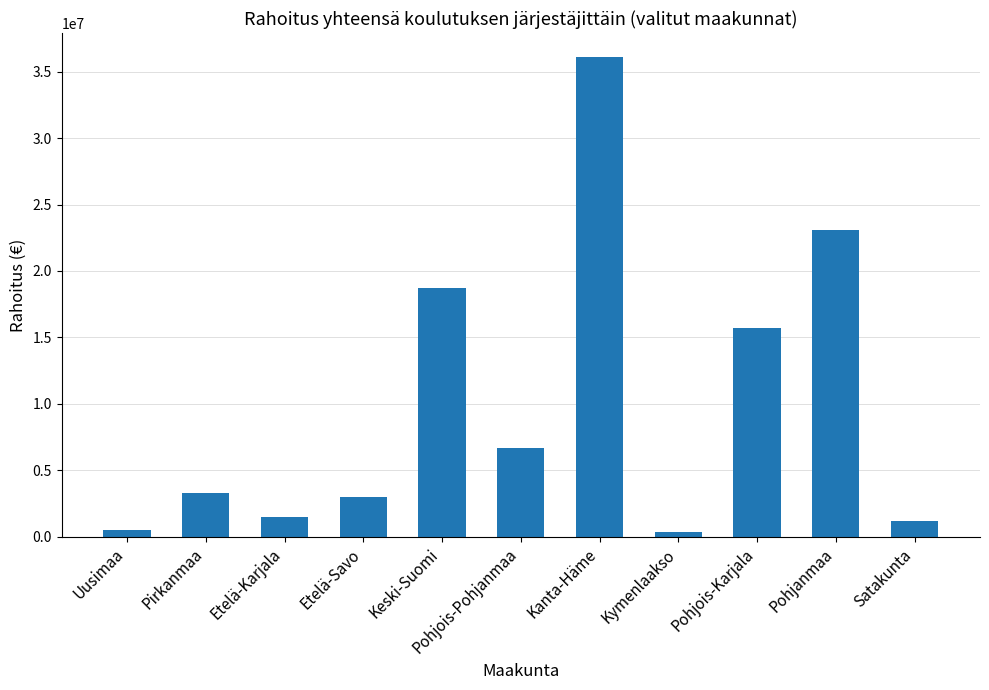

What is the difference between the second highest and minimum values?

22673873